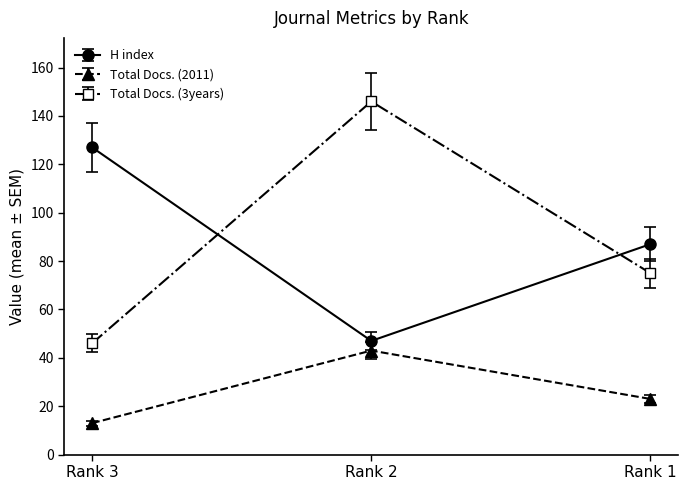

Which series has the largest total across all categories?

Total Docs. (3years)